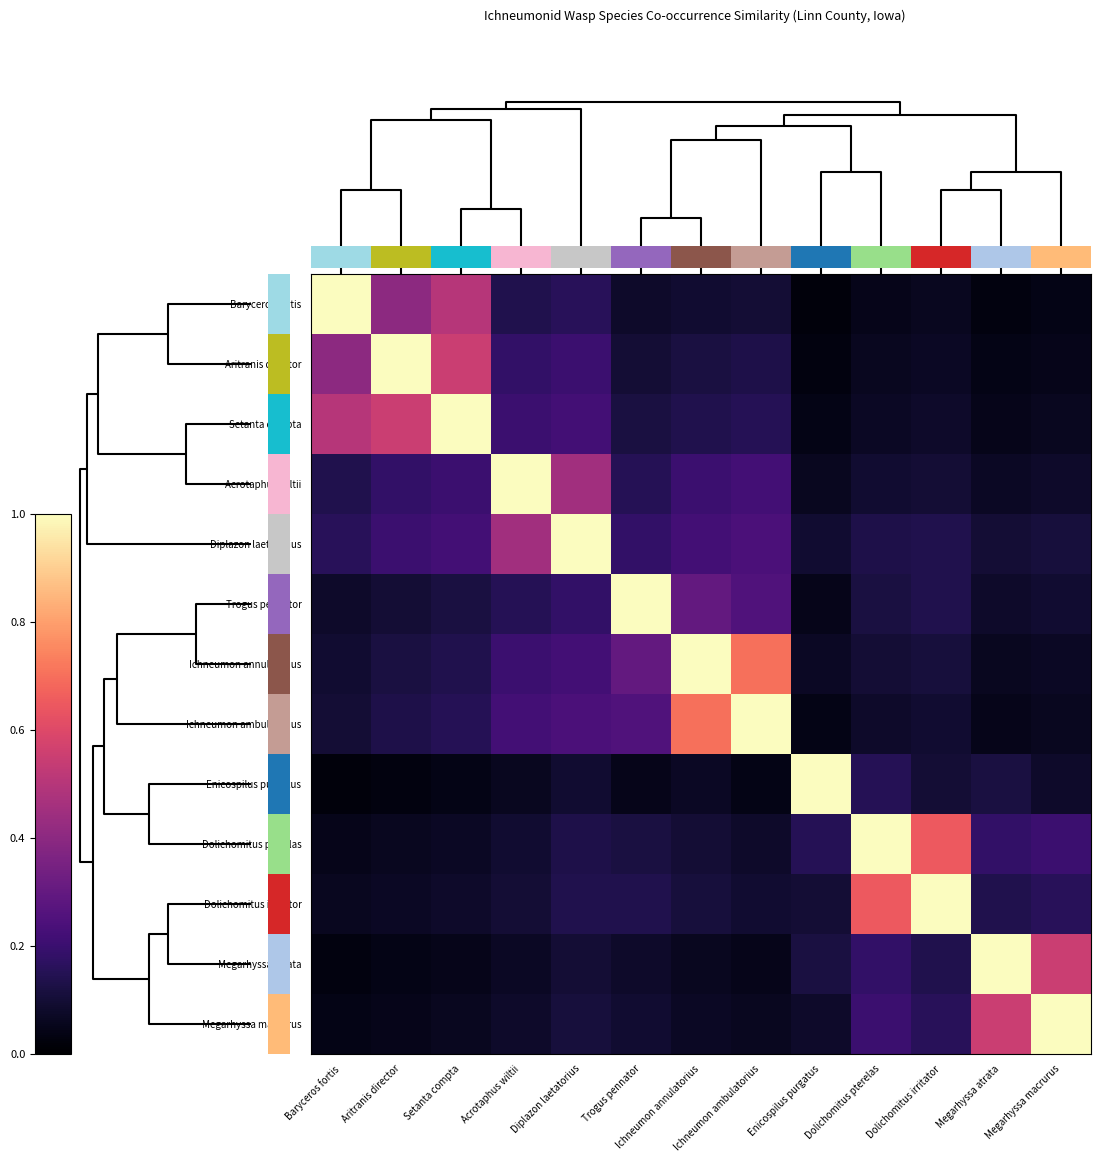

How many data points does each series have?

13